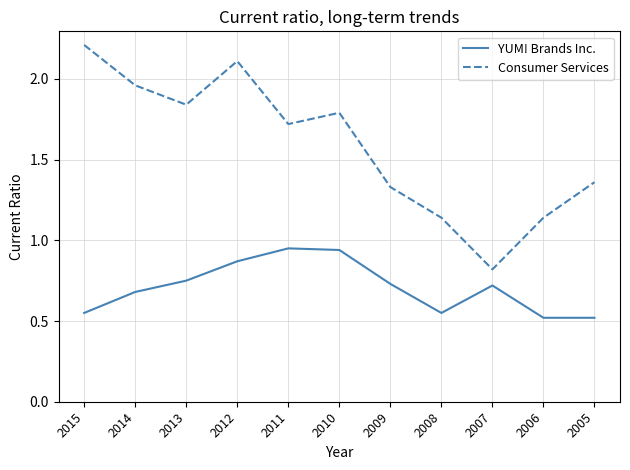

At which category does the chart reach its peak across all series?

2015